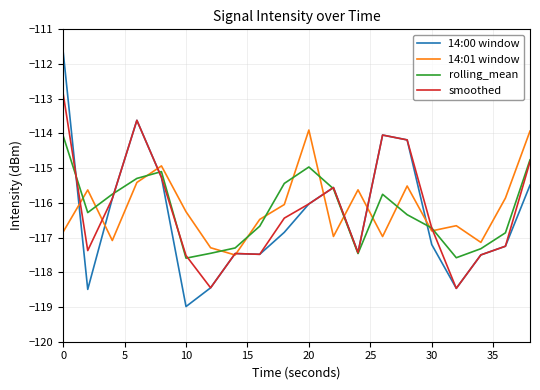

Which series has the widest spread of values?

14:00 window